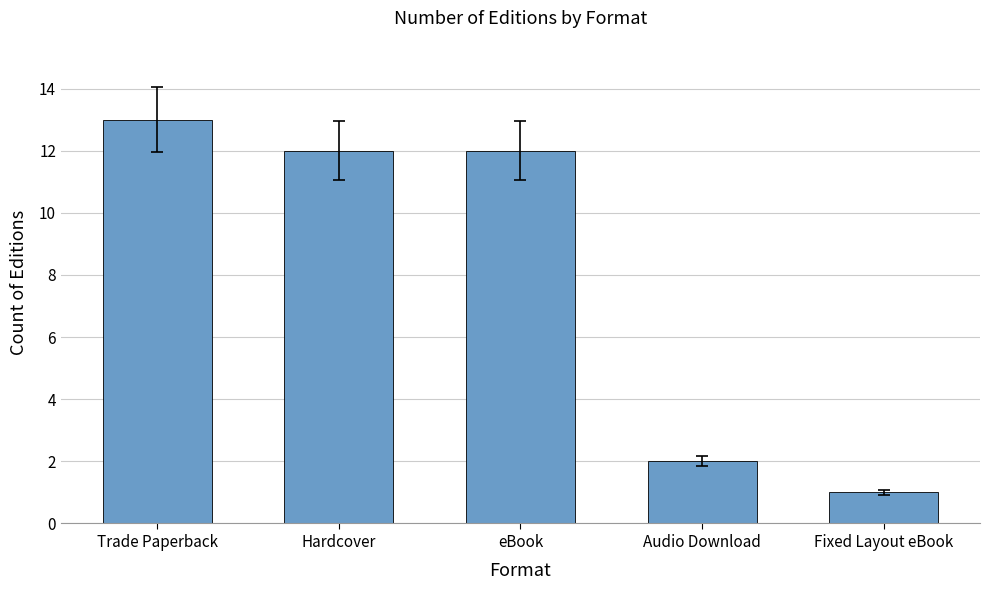

The chart shows a value of 3 at Audio Download. True or false?

False